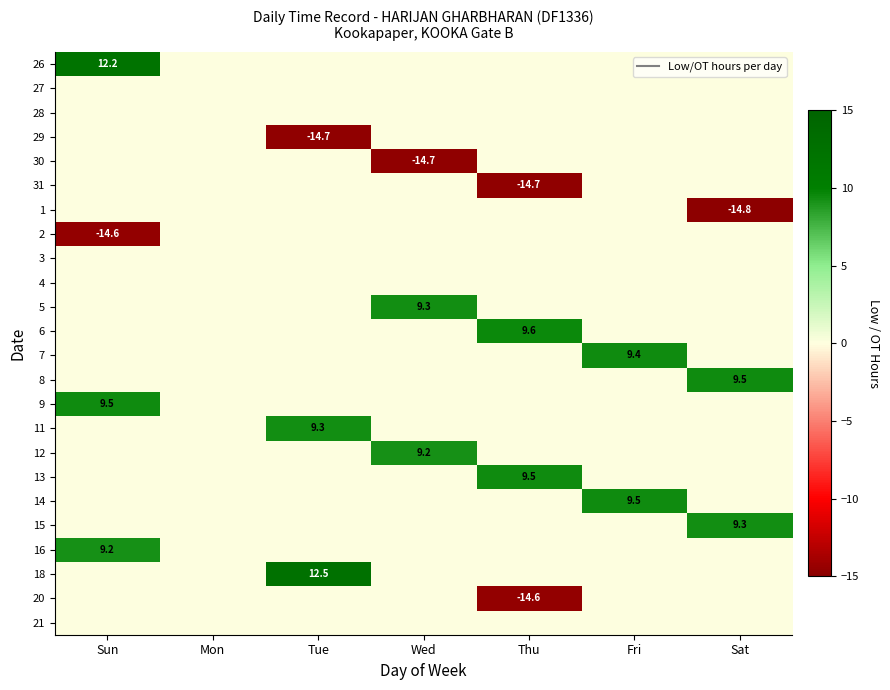

True or false: 15 has a value of 0.0 at Tue.

True